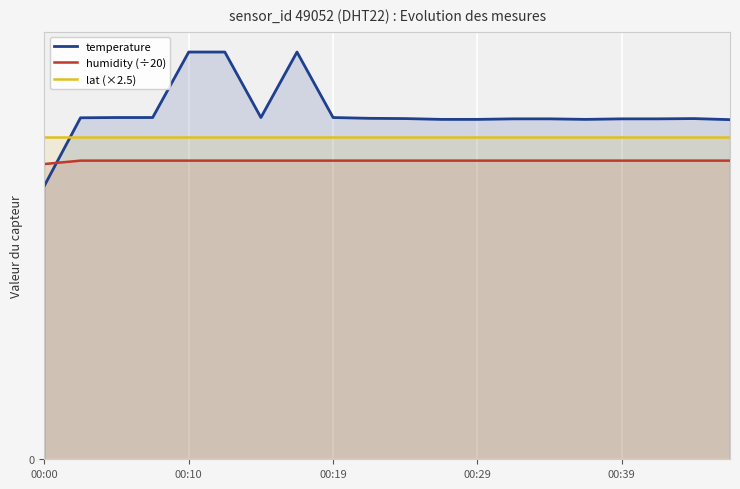

Is it true that temperature equals 128.6 at 9?

True